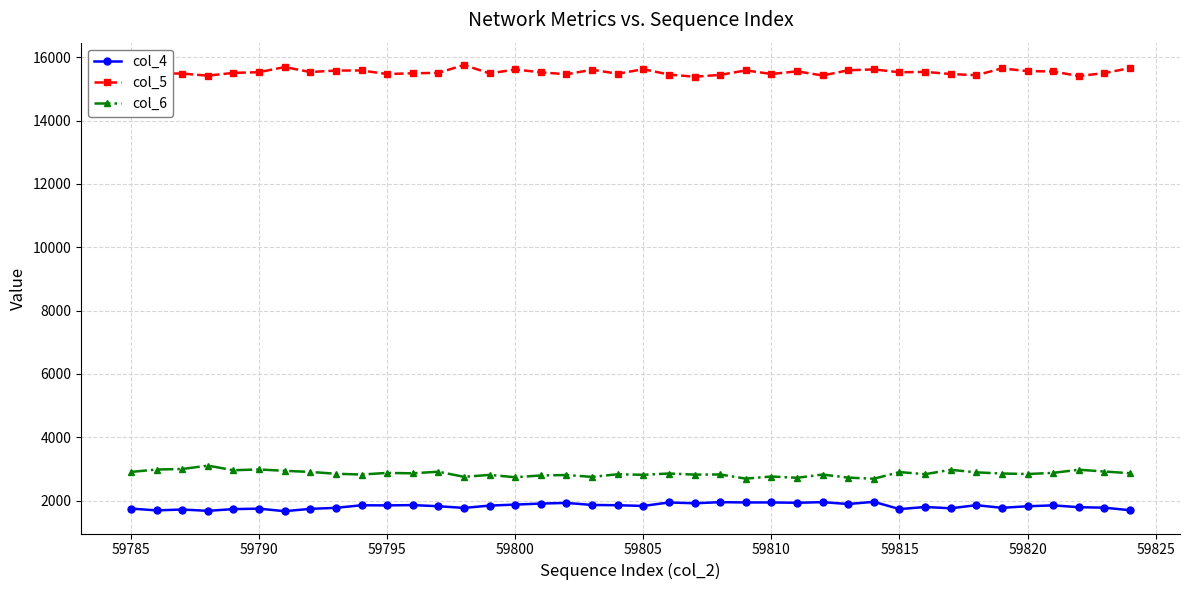

What is the sum of all col_6 values?

114255